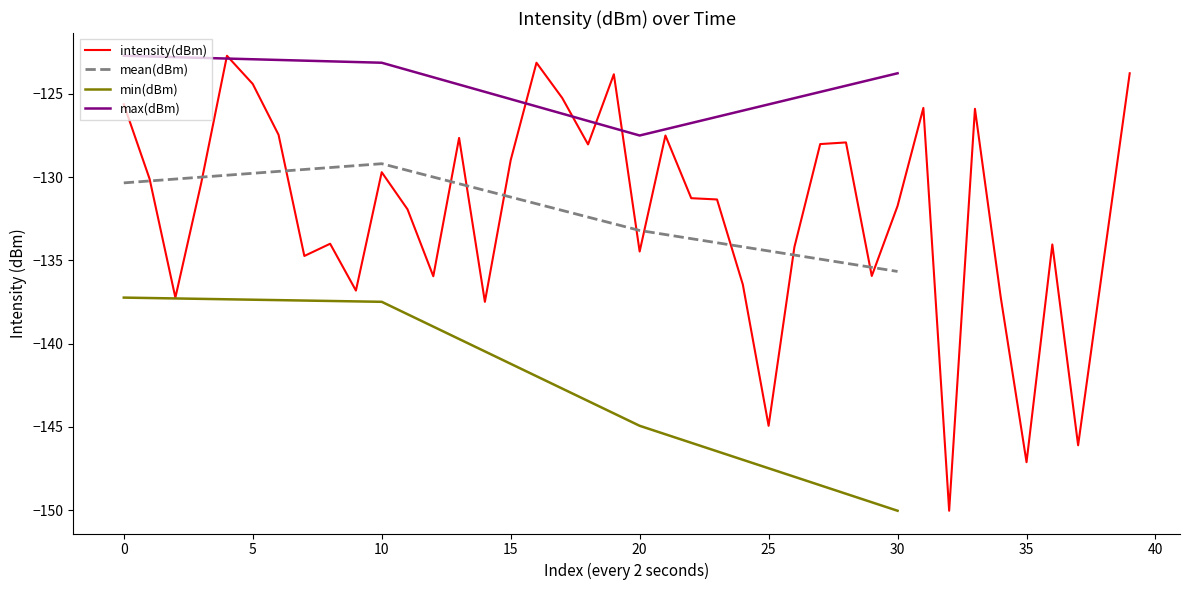

What value does the min(dBm) series have at 10?

-137.5